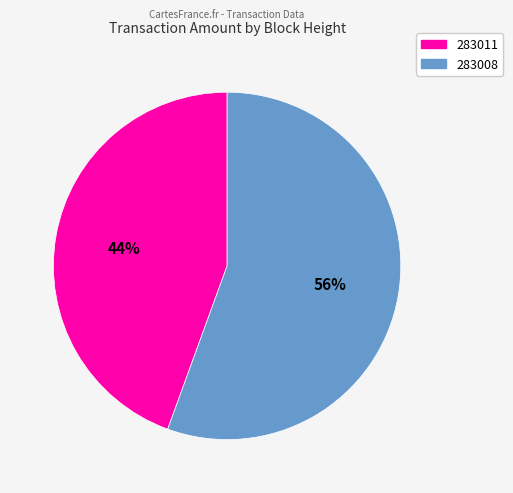

What is the smallest slice in the pie chart?

283011